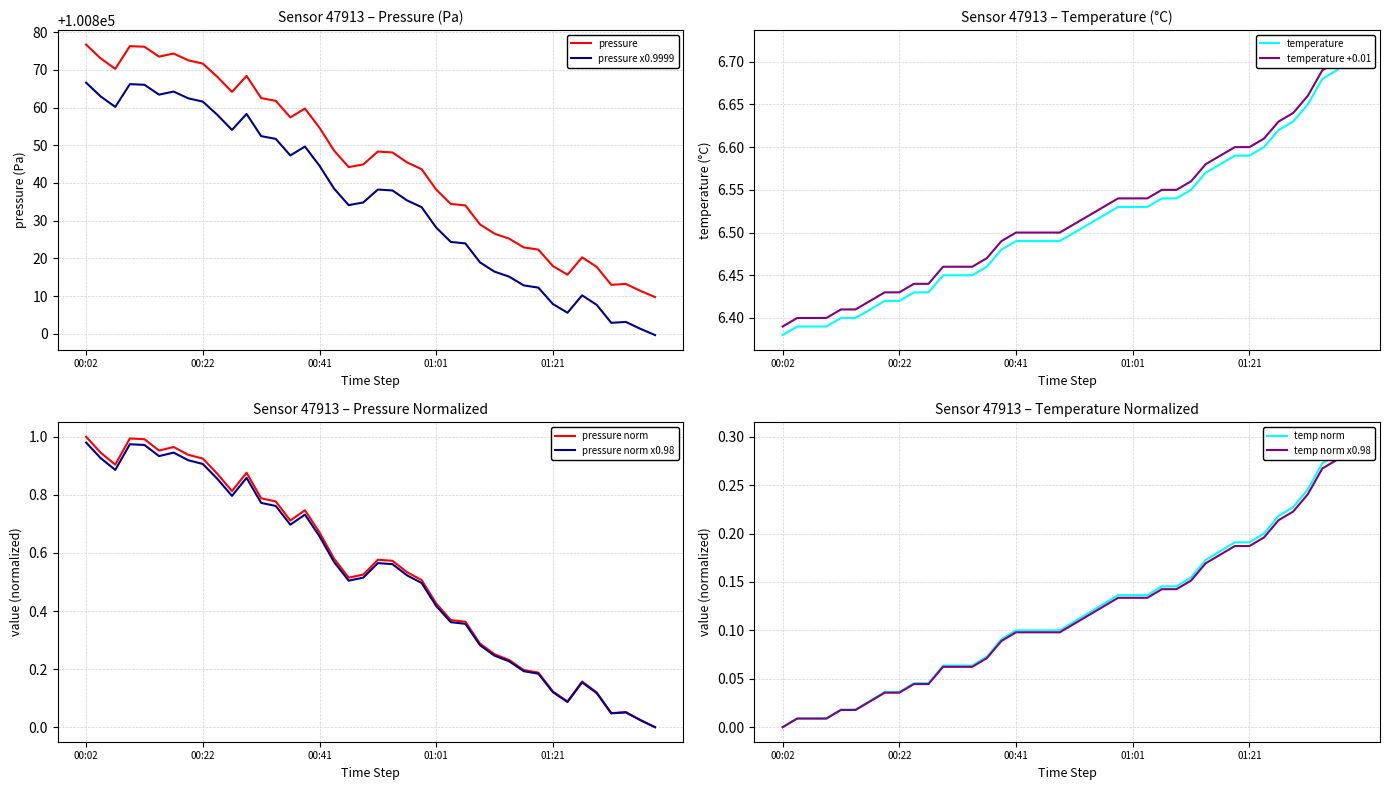

True or false: temperature and pressure cross at least once.

False